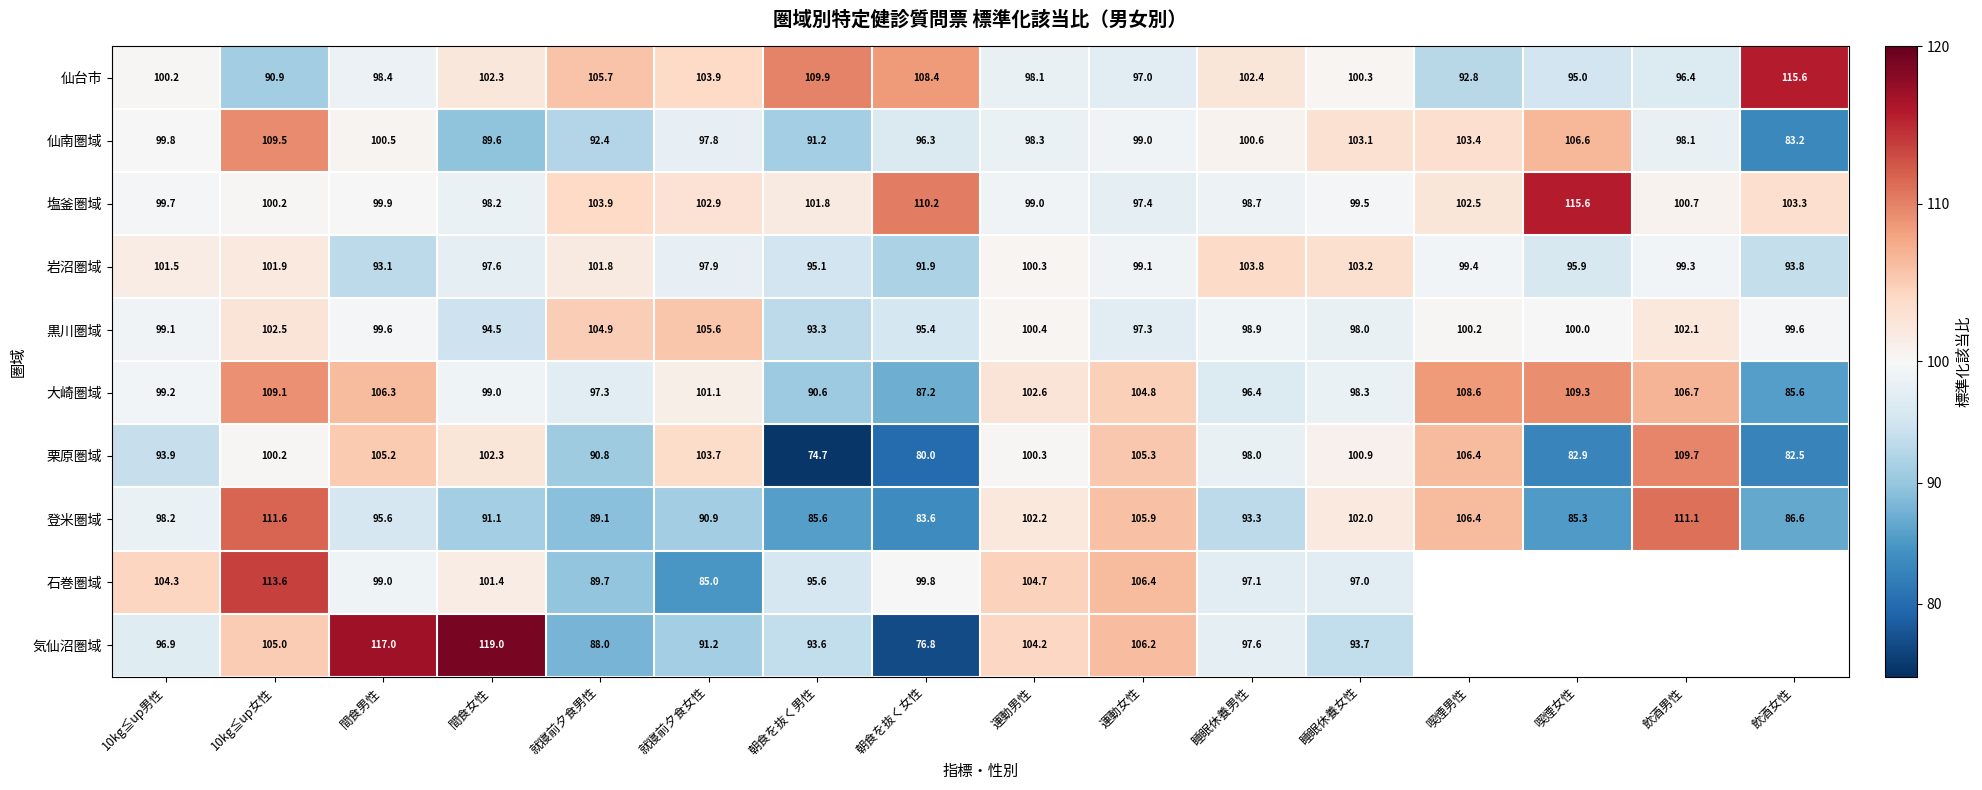

Rank the series at 朝食を抜く男性 from highest to lowest value.

仙台市, 塩釜圏域, 石巻圏域, 岩沼圏域, 気仙沼圏域, 黒川圏域, 仙南圏域, 大崎圏域, 登米圏域, 栗原圏域